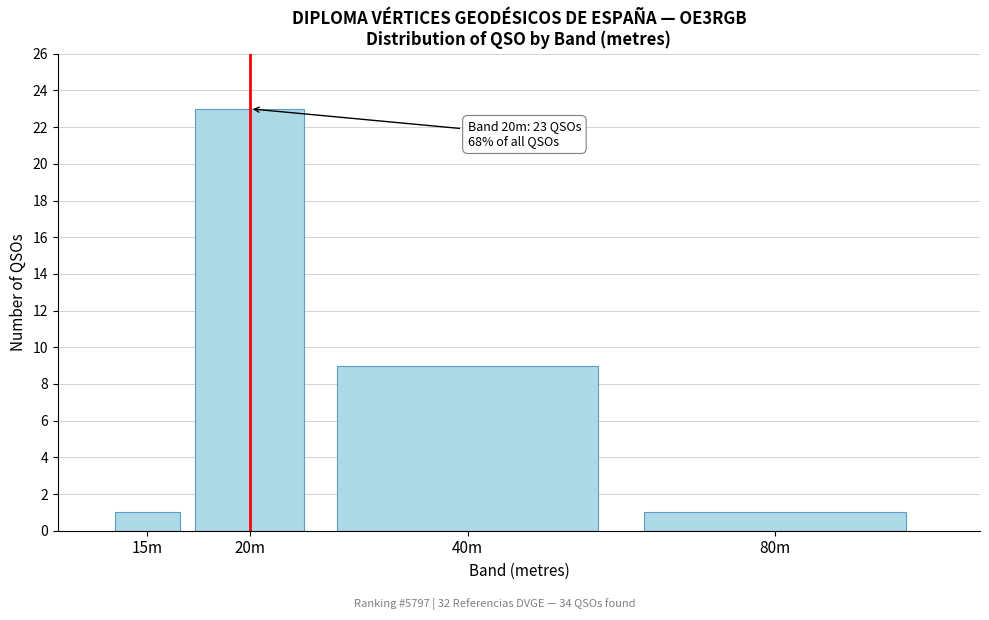

Reading left to right, list all the values displayed in this chart.

1	23	9	1